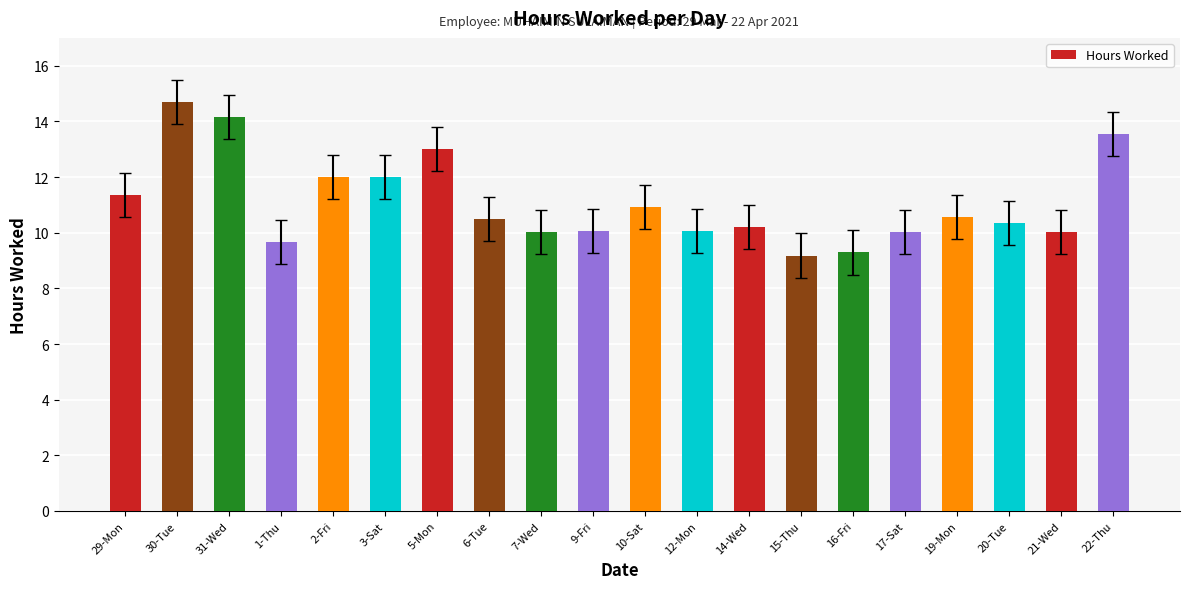

What is the difference between the second highest and second lowest values?

4.9